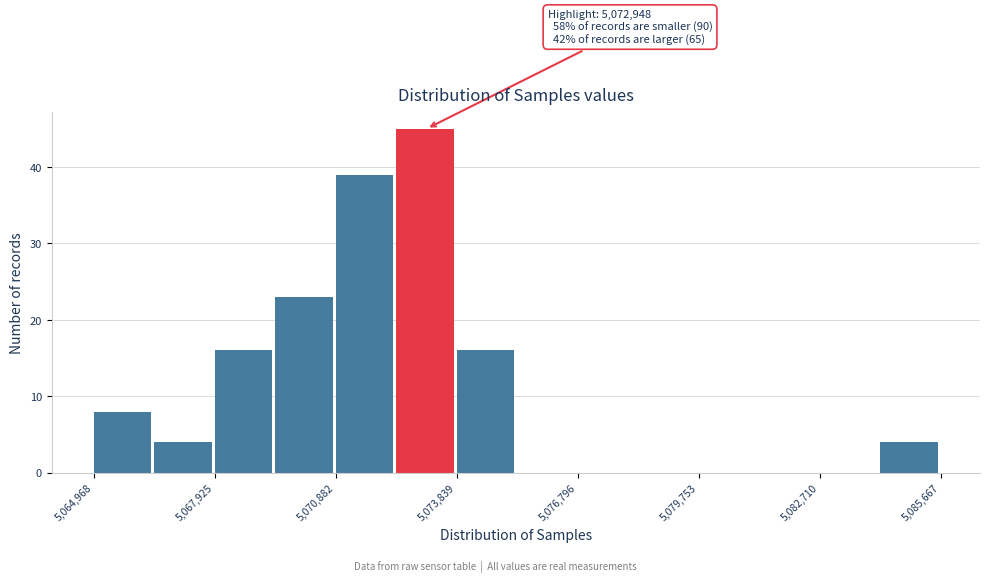

Read against the x-axis, roughly where is the centre of the tallest bar?

5073000